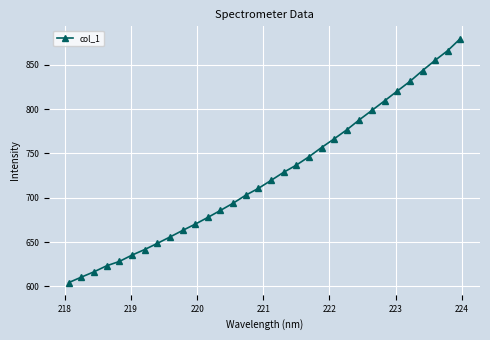

What is the value of the 21st point from the left?

756.6